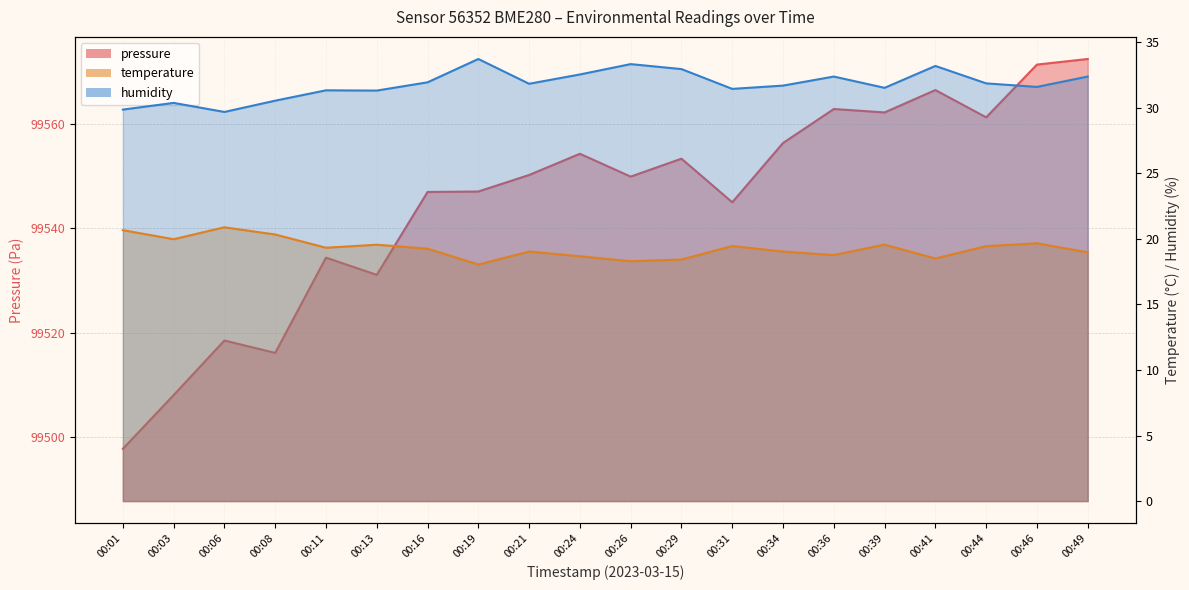

True or false: pressure has a value of 27967.4 at 00:41.

False